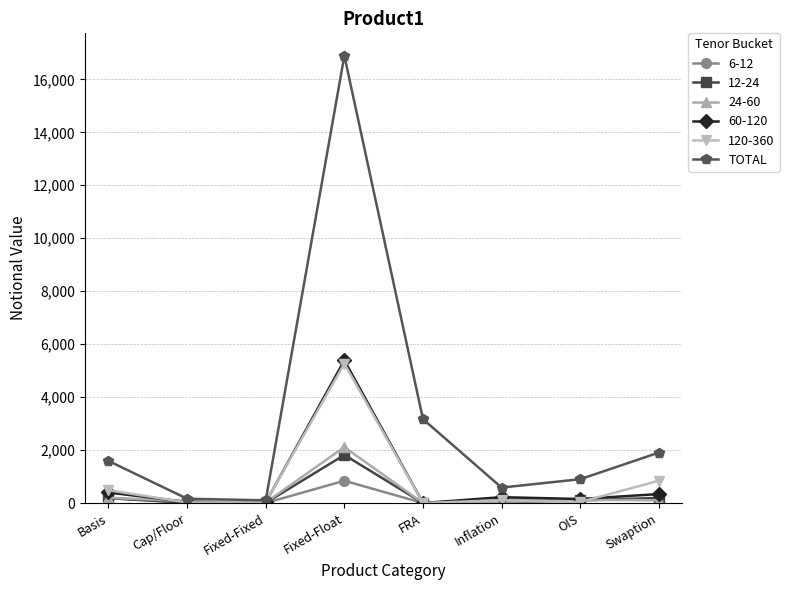

The value of 12-24 at Fixed-Float is 1815. True or false?

True